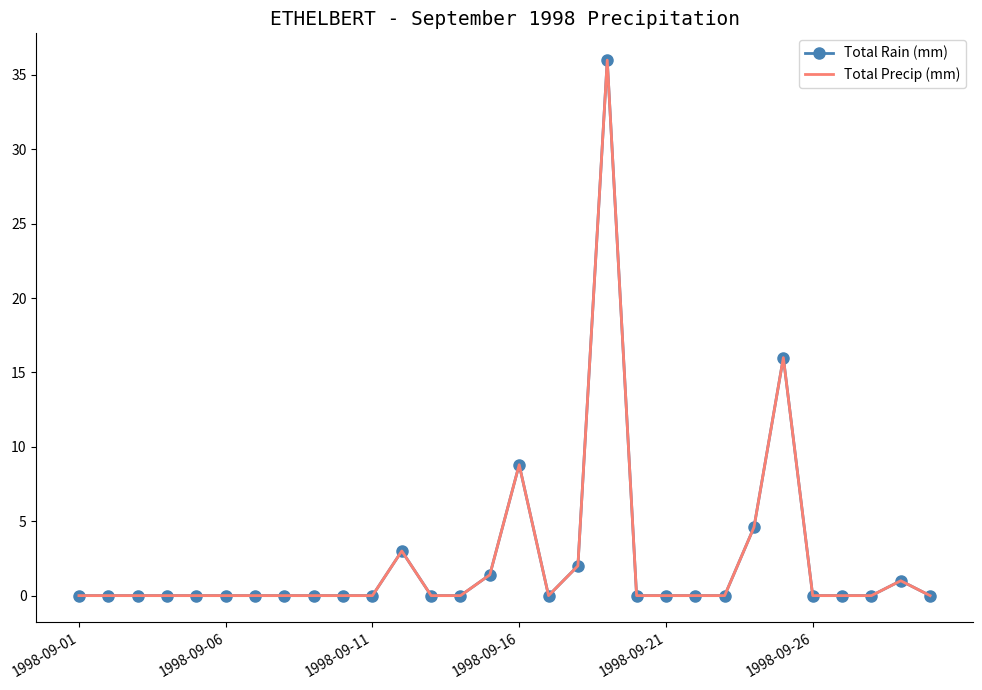

How many distinct data groups are displayed?

2